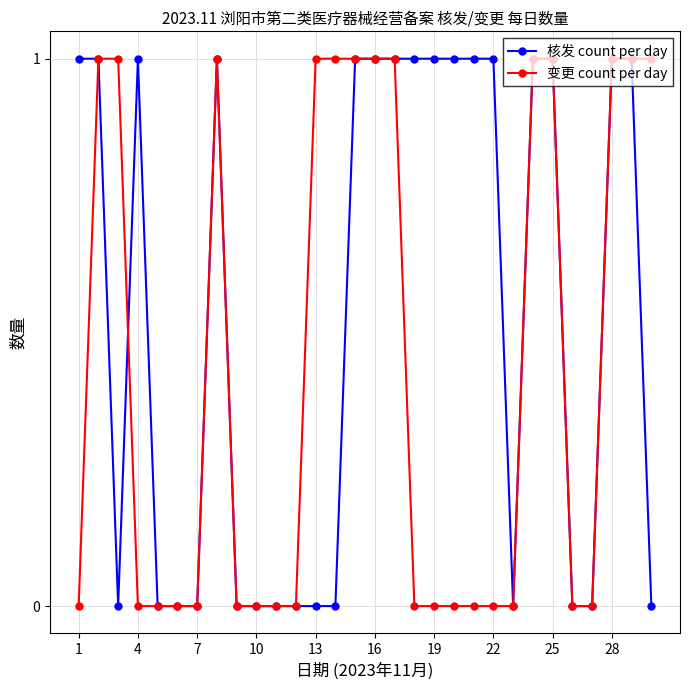

What are all the series names shown in the legend?

核发 count per day, 变更 count per day